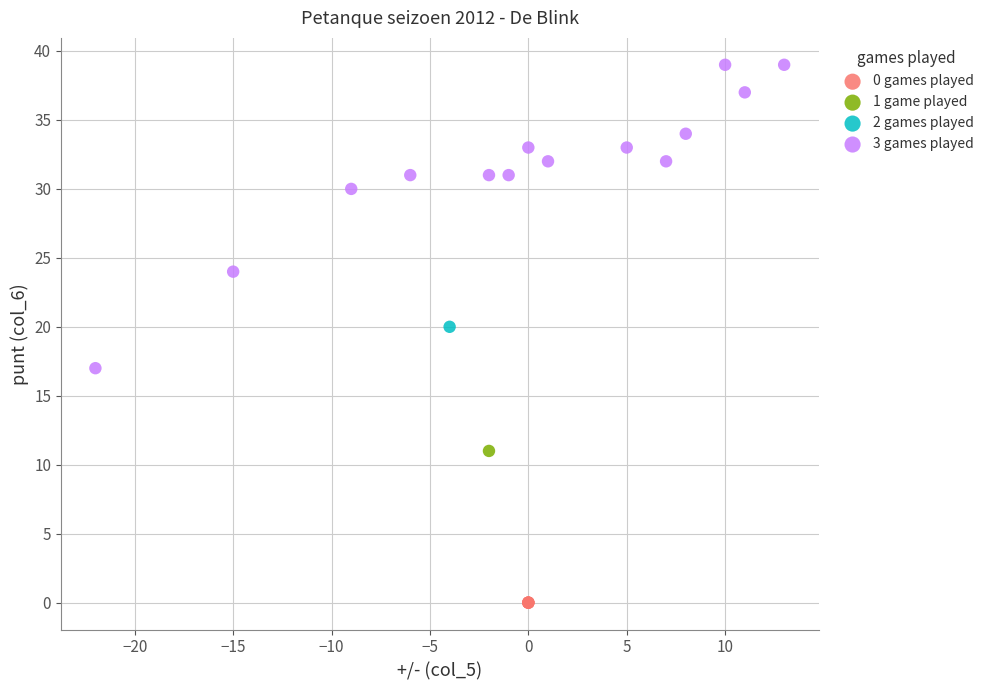

What are all the series names shown in the legend?

0 games played, 1 game played, 2 games played, 3 games played